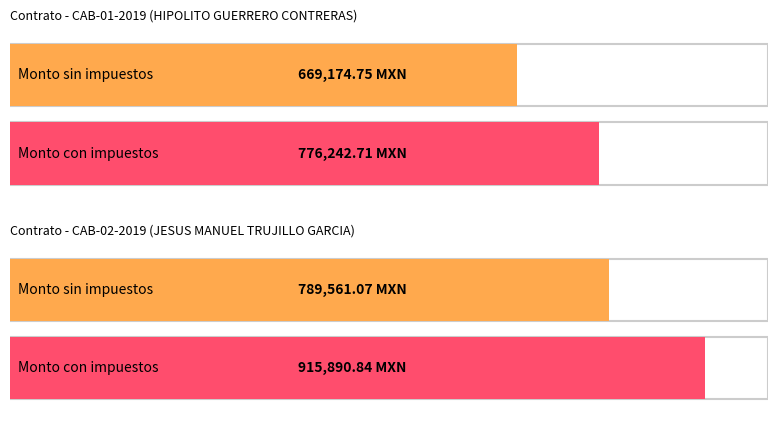

True or false: Monto total del contrato con impuestos has a value of 1315132.6 at CAB-01-2019 (12).

False